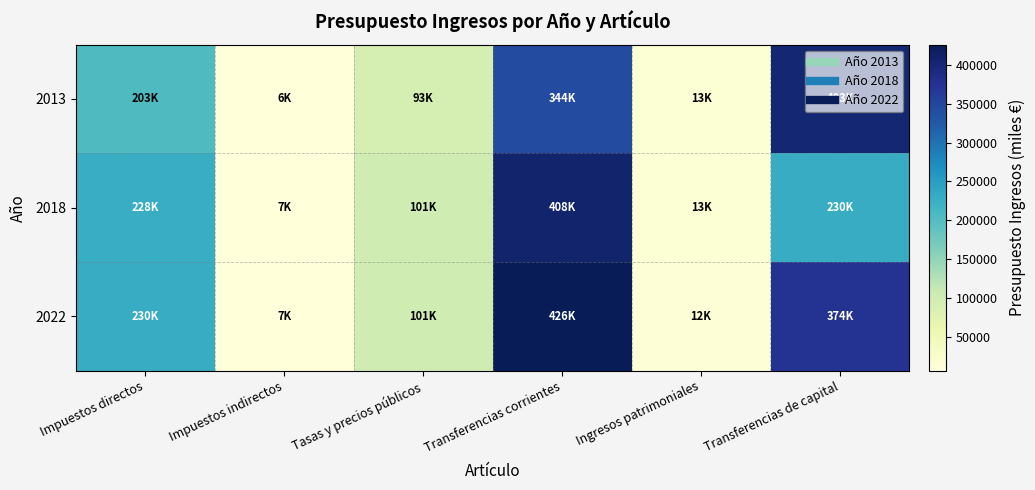

At how many categories does at least one series exceed 129386?

3